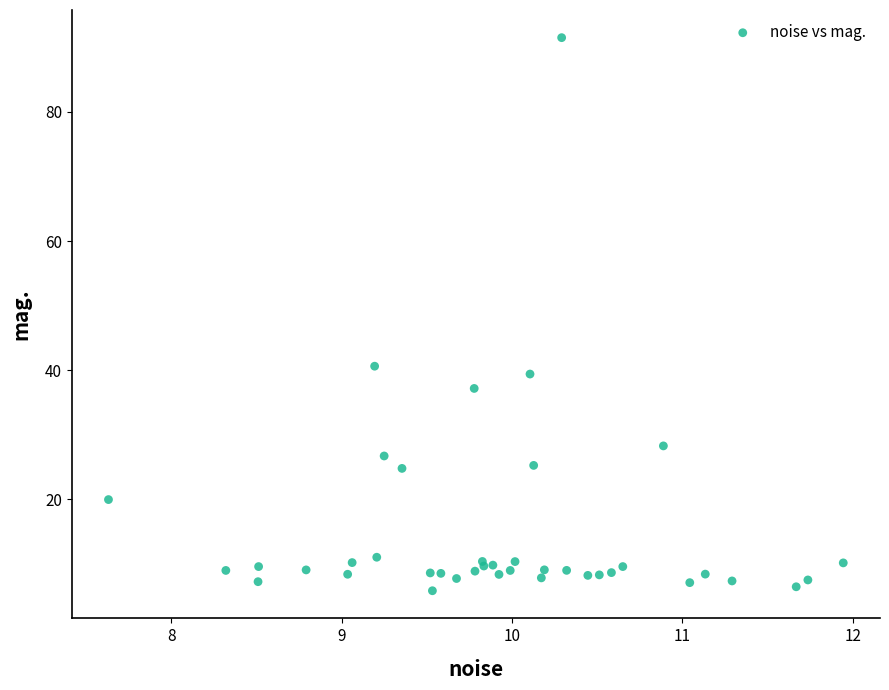

What Y value in the scatter plot is closest to 48?

40.6